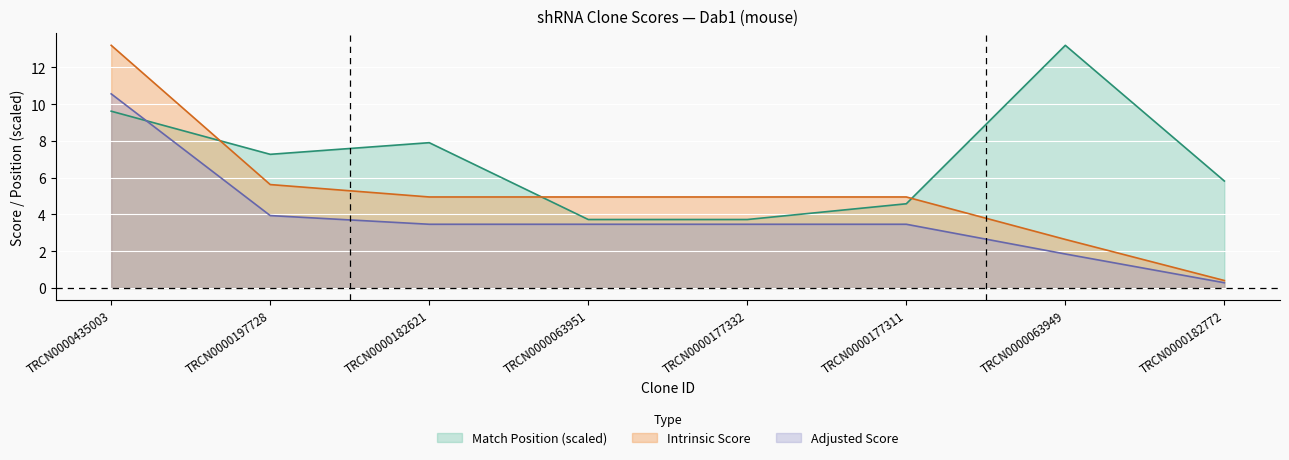

True or false: Intrinsic Score and Adjusted Score intersect in this chart.

False